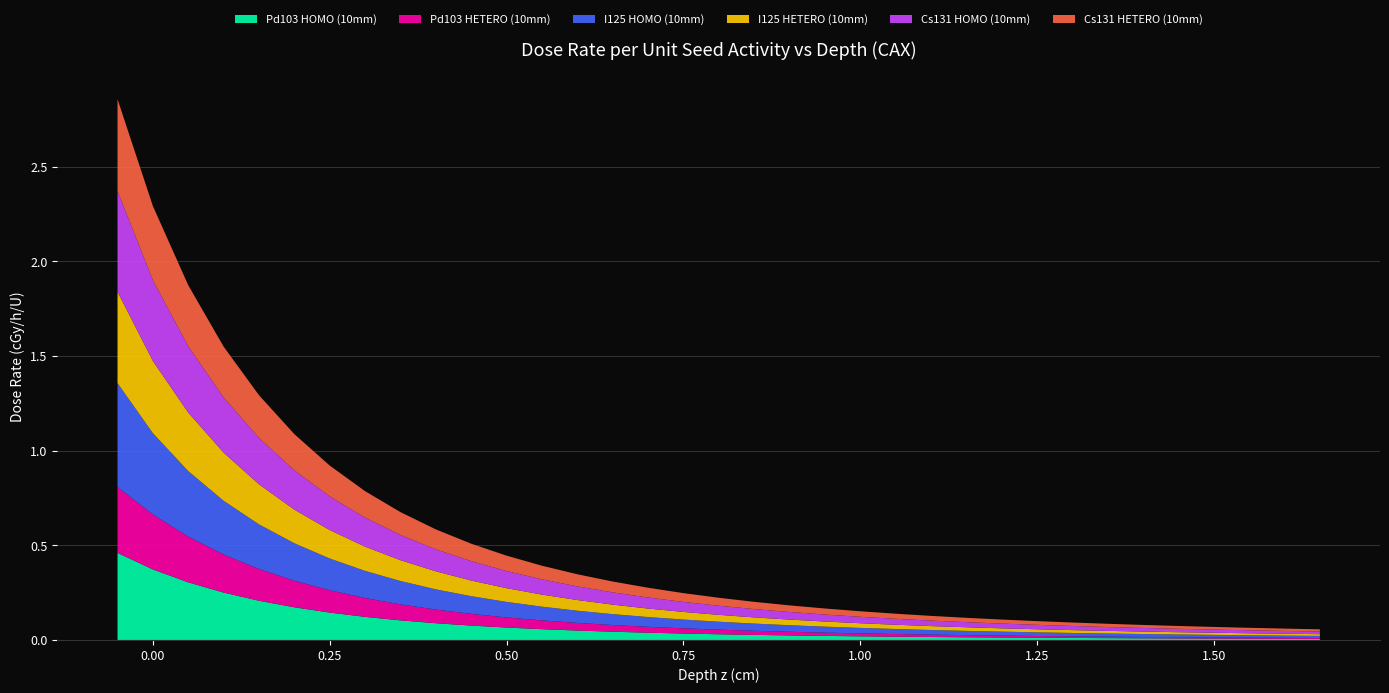

Reading left to right, list all the values displayed in this chart.

Pd103 HOMO (10mm): 0.5	0.4	0.3	0.3	0.2	0.2	0.1	0.1	0.1	0.1	0.1	0.1	0.1	0.0	0.0	0.0	0.0	0.0	0.0	0.0	0.0	0.0	0.0	0.0	0.0	0.0	0.0	0.0	0.0	0.0	0.0	0.0	0.0	0.0	0.0
Pd103 HETERO (10mm): 0.3	0.3	0.2	0.2	0.2	0.1	0.1	0.1	0.1	0.1	0.1	0.1	0.0	0.0	0.0	0.0	0.0	0.0	0.0	0.0	0.0	0.0	0.0	0.0	0.0	0.0	0.0	0.0	0.0	0.0	0.0	0.0	0.0	0.0	0.0
I125 HOMO (10mm): 0.5	0.4	0.3	0.3	0.2	0.2	0.2	0.1	0.1	0.1	0.1	0.1	0.1	0.1	0.1	0.1	0.0	0.0	0.0	0.0	0.0	0.0	0.0	0.0	0.0	0.0	0.0	0.0	0.0	0.0	0.0	0.0	0.0	0.0	0.0
I125 HETERO (10mm): 0.5	0.4	0.3	0.3	0.2	0.2	0.2	0.1	0.1	0.1	0.1	0.1	0.1	0.1	0.1	0.0	0.0	0.0	0.0	0.0	0.0	0.0	0.0	0.0	0.0	0.0	0.0	0.0	0.0	0.0	0.0	0.0	0.0	0.0	0.0
Cs131 HOMO (10mm): 0.5	0.4	0.3	0.3	0.2	0.2	0.2	0.2	0.1	0.1	0.1	0.1	0.1	0.1	0.1	0.1	0.1	0.0	0.0	0.0	0.0	0.0	0.0	0.0	0.0	0.0	0.0	0.0	0.0	0.0	0.0	0.0	0.0	0.0	0.0
Cs131 HETERO (10mm): 0.5	0.4	0.3	0.3	0.2	0.2	0.2	0.1	0.1	0.1	0.1	0.1	0.1	0.1	0.1	0.1	0.0	0.0	0.0	0.0	0.0	0.0	0.0	0.0	0.0	0.0	0.0	0.0	0.0	0.0	0.0	0.0	0.0	0.0	0.0